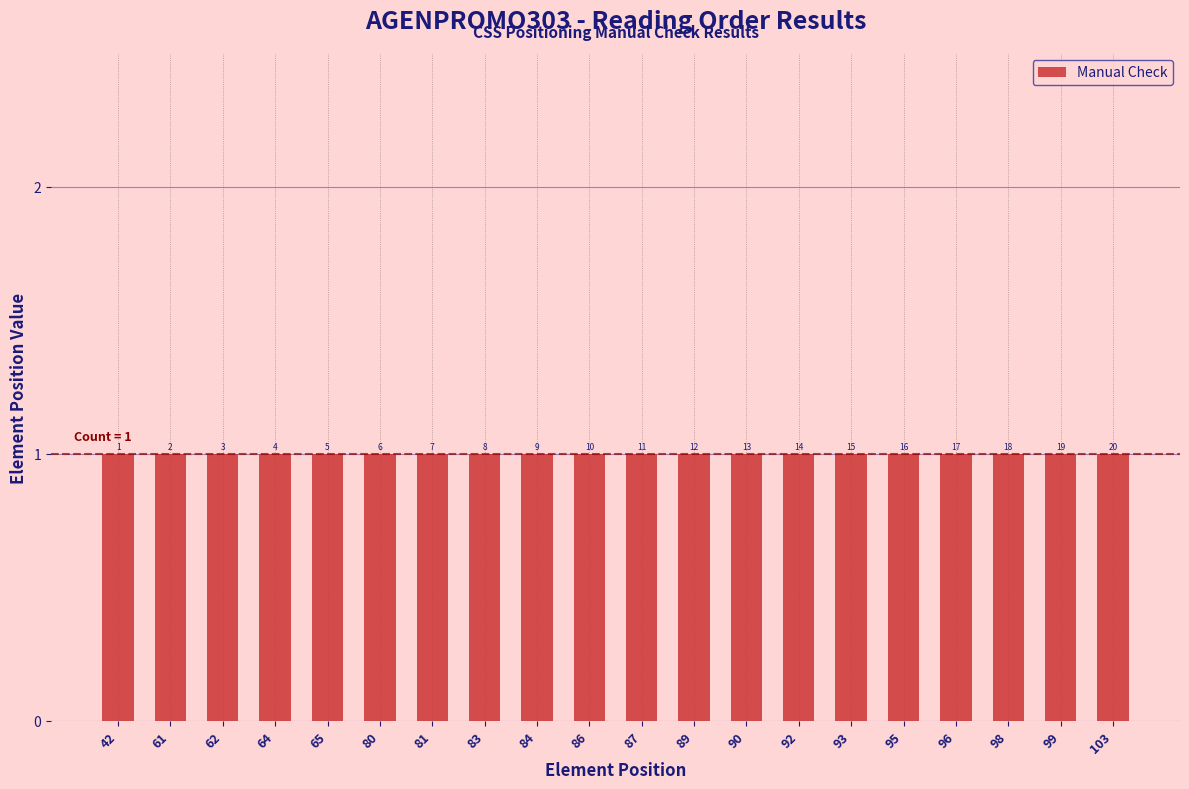

List the labels in order of value, largest first.

103, 99, 98, 96, 95, 93, 92, 90, 89, 87, 86, 84, 83, 81, 80, 65, 64, 62, 61, 42